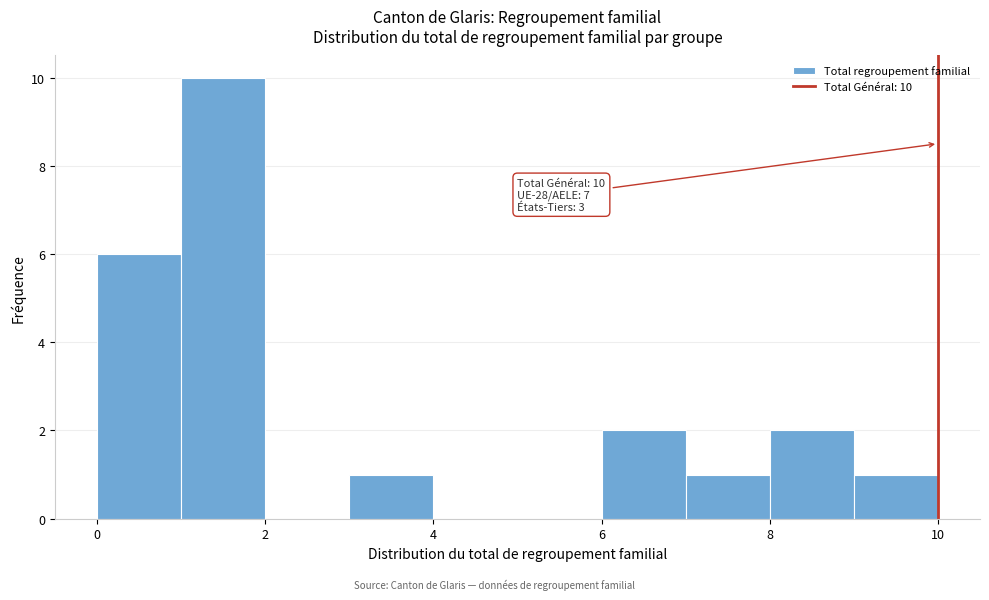

Over which range of the x-axis is the bar tallest?

1 to 2